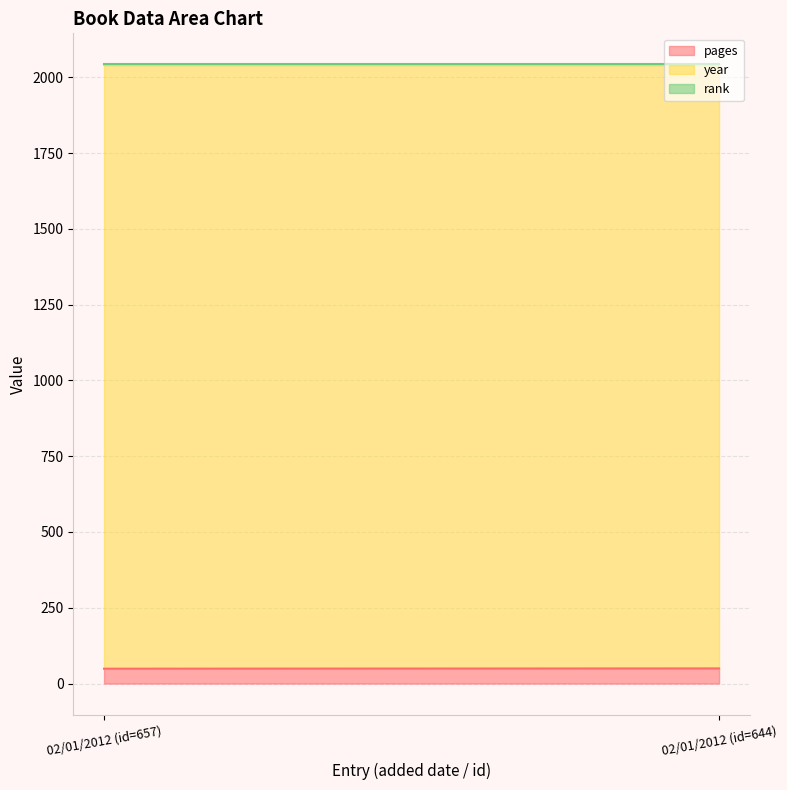

What is the maximum value shown in the chart?

1993